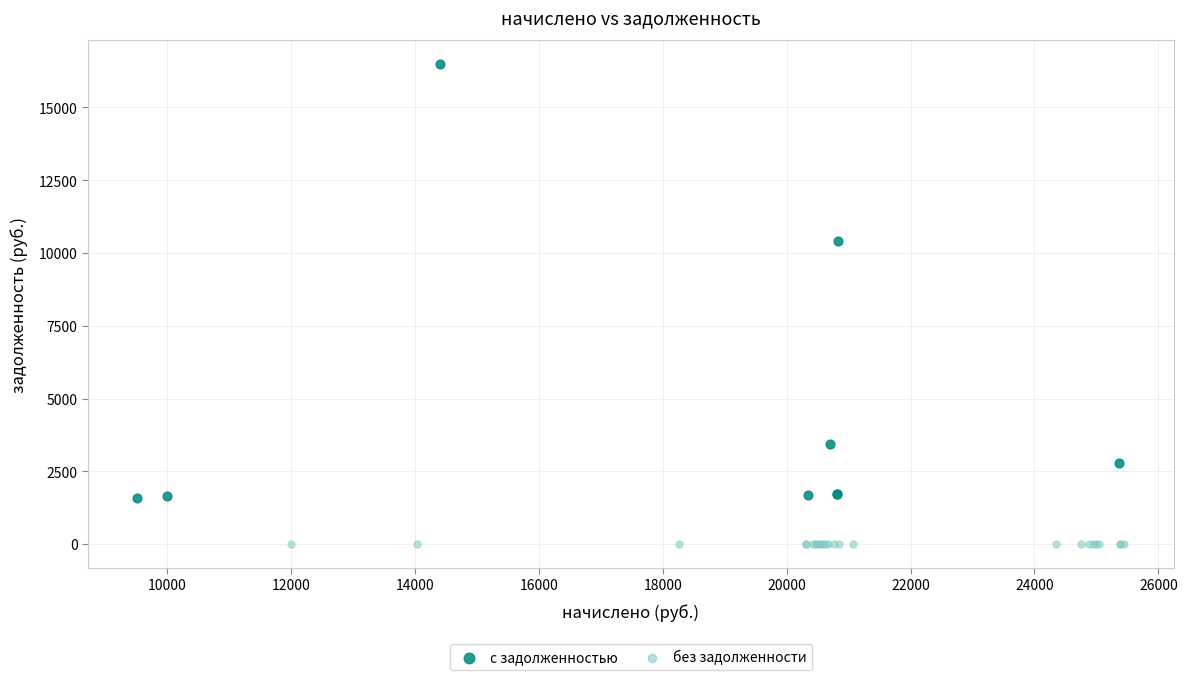

Which series contains the lowest Y value?

без задолженности